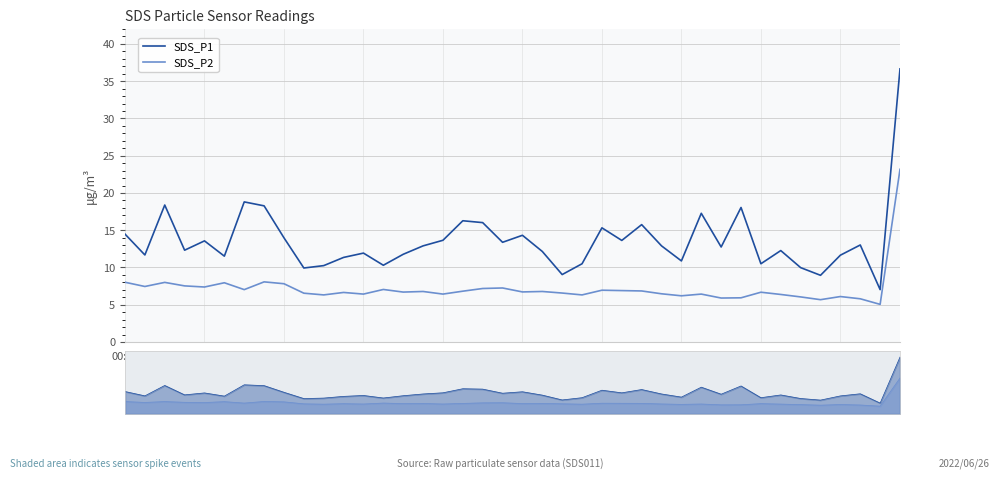

The SDS_P1 series shows 15.8 at 00:12. True or false?

False